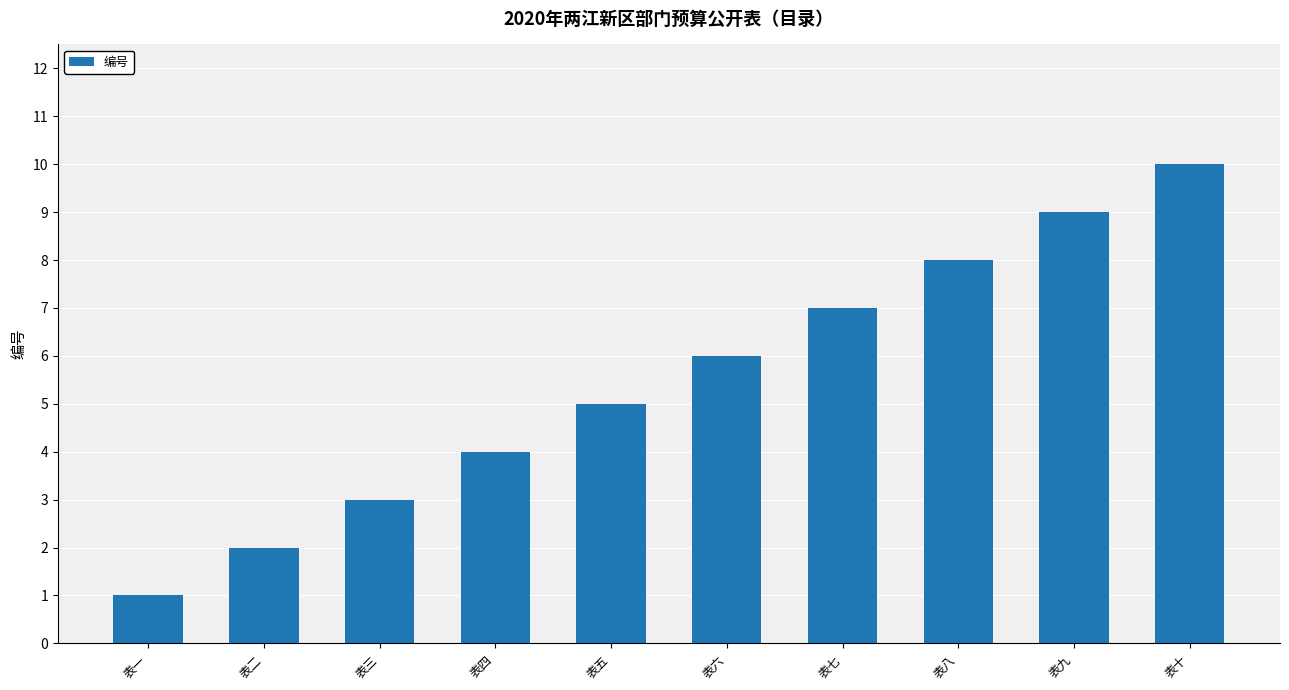

Reading right to left, transcribe all the data shown in this chart.

10	9	8	7	6	5	4	3	2	1